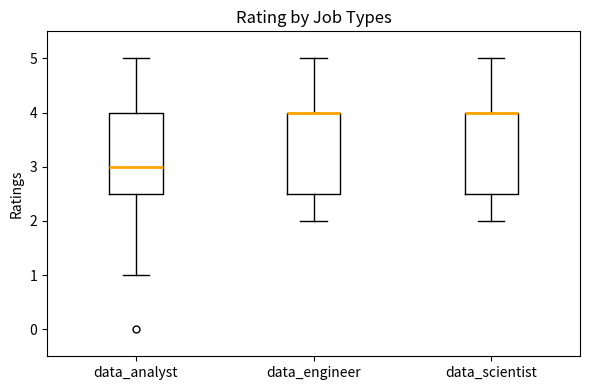

Reading left to right, transcribe this box plot: for each box, give where its median line is, the range the box spans, and where its two whiskers end, as read against the y-axis. The values are not printed on the chart, so give them approximately, as read against the axis.

data_analyst: median 3.0, box 2.5 to 4.0, whiskers 1.0 to 5.0
data_engineer: median 4.0 (drawn on the box's upper edge), box 2.5 to 4.0, whiskers 2.0 to 5.0
data_scientist: median 4.0 (drawn on the box's upper edge), box 2.5 to 4.0, whiskers 2.0 to 5.0